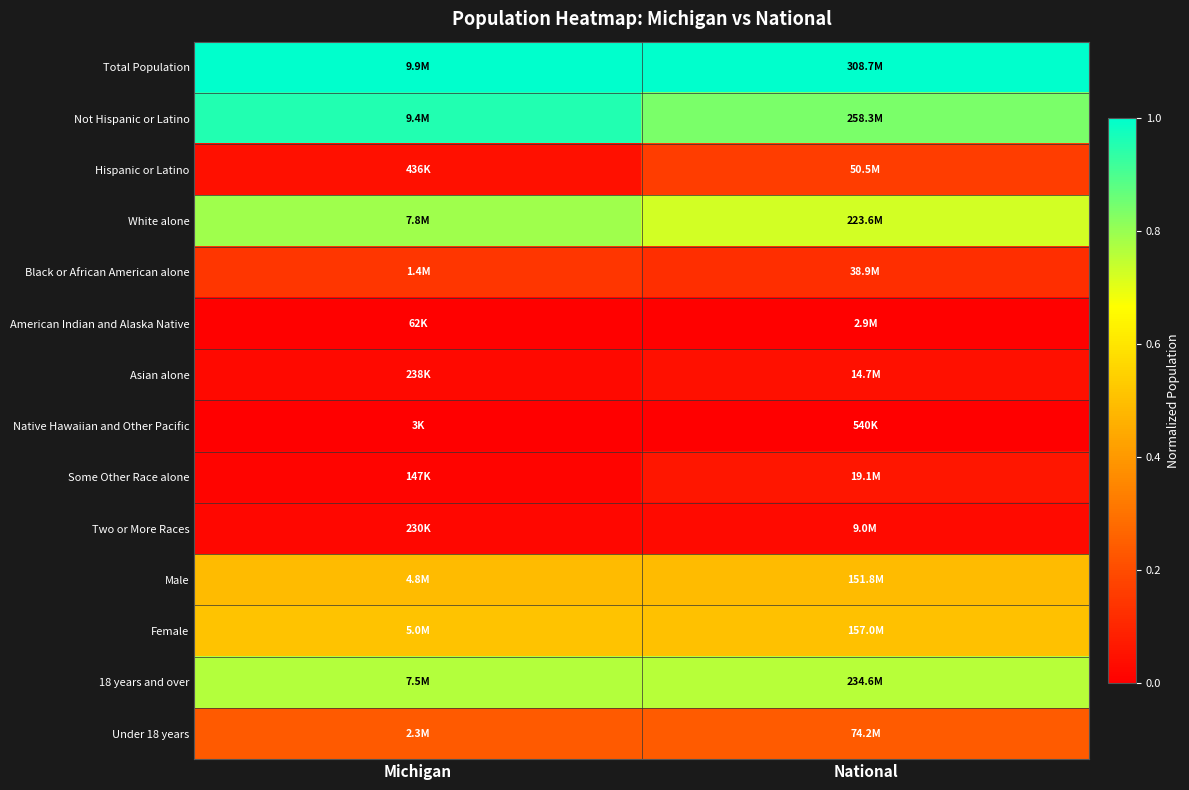

Rank the series by their maximum value, from highest to lowest.

Total Population, Not Hispanic or Latino, White alone, 18 years and over, Female, Male, Under 18 years, Hispanic or Latino, Black or African American alone, Some Other Race alone, Asian alone, Two or More Races, American Indian and Alaska Native, Native Hawaiian and Other Pacific